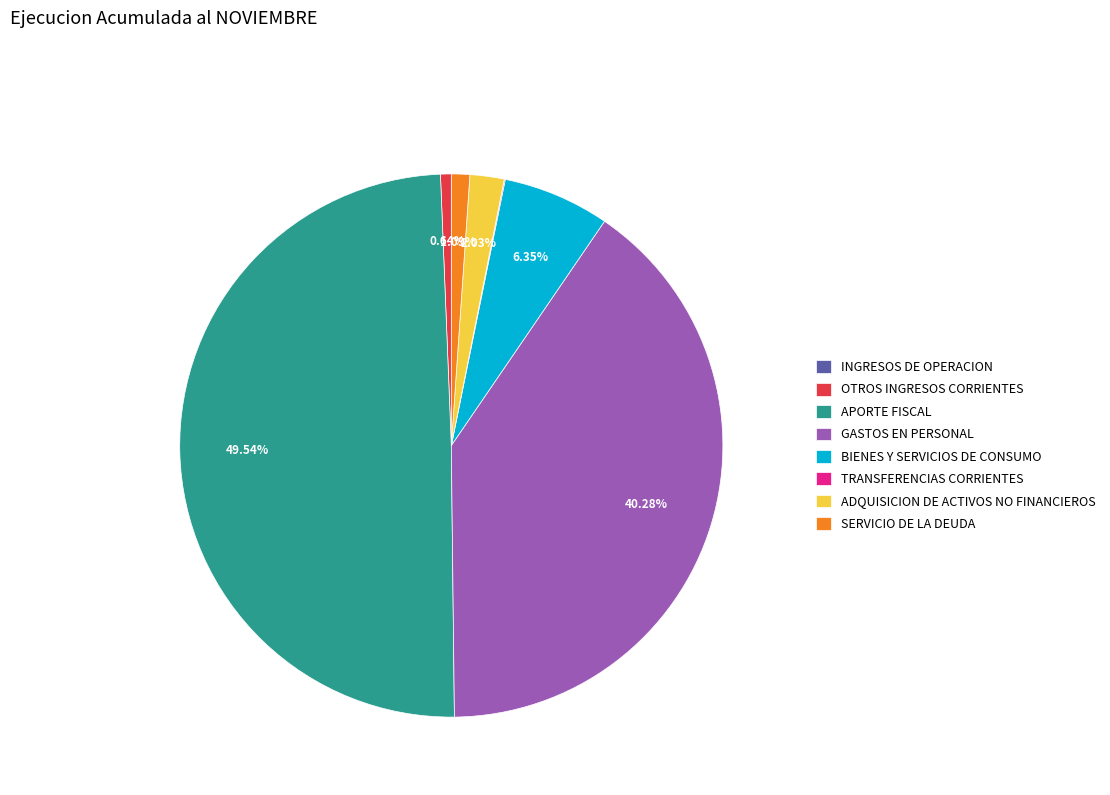

To the nearest percent, what is the combined percentage of OTROS INGRESOS CORRIENTES and APORTE FISCAL?

50%